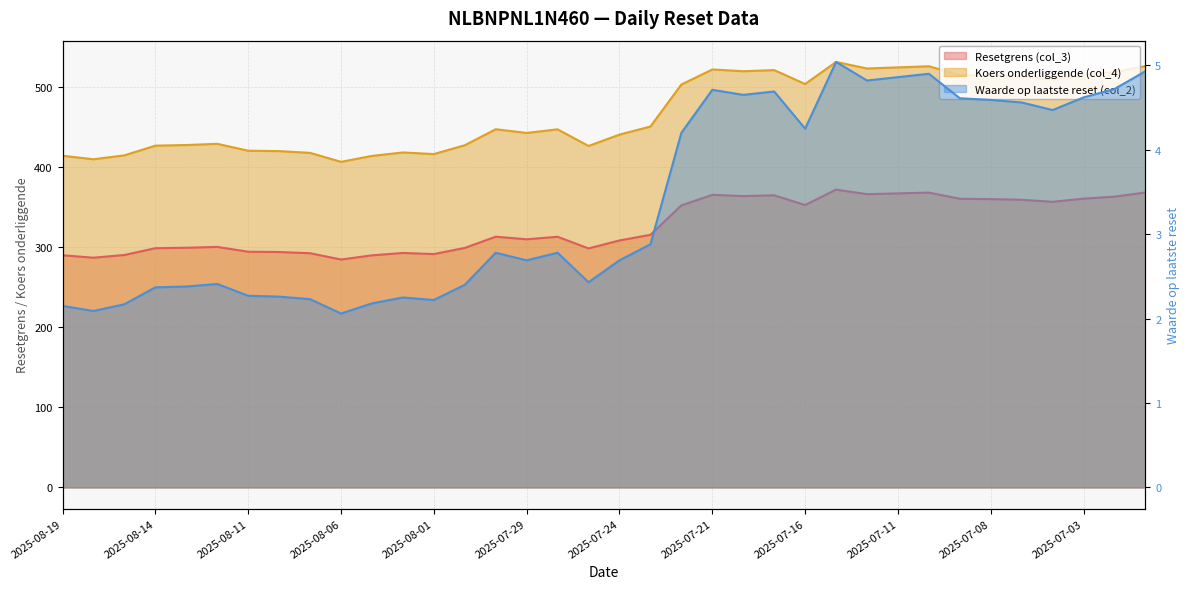

What is the total value across all series at 2025-07-21?

892.5